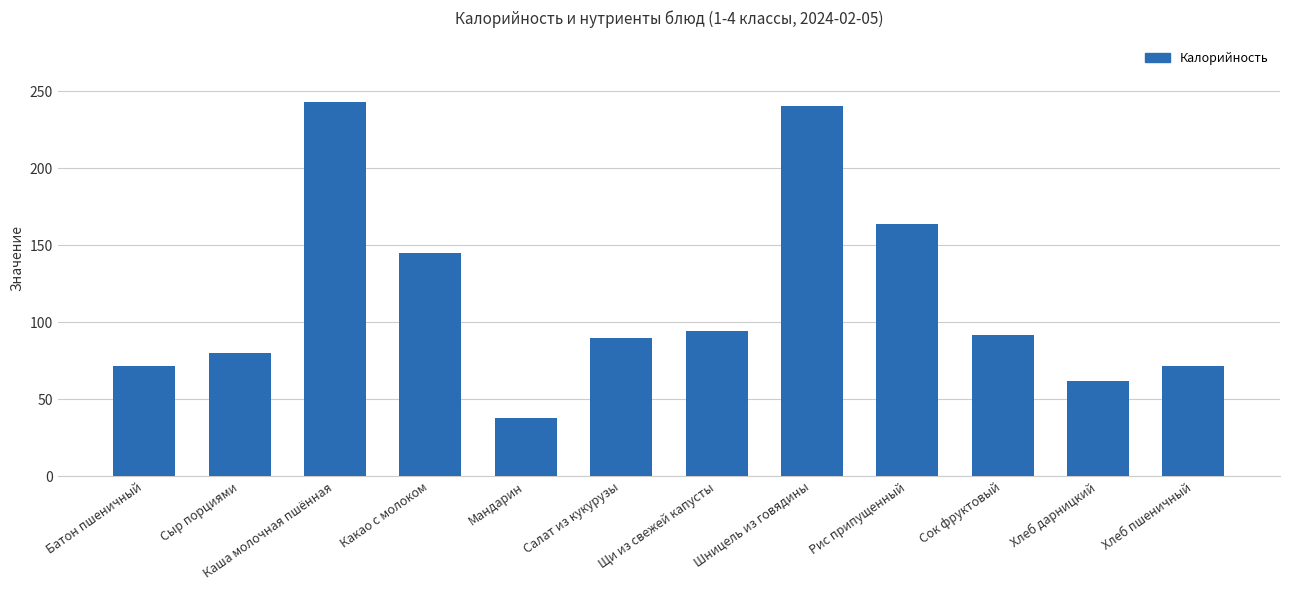

What is the label of the 11th bar from the left?

Хлеб дарницкий